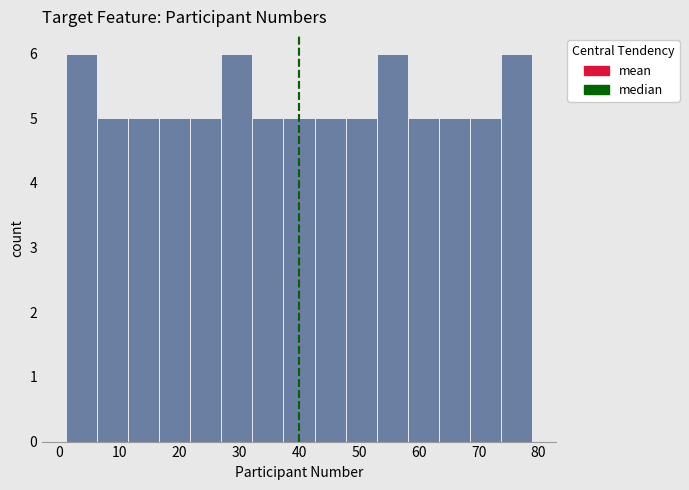

Reading left to right, list every bar in this chart as the range it spans on the x-axis followed by its height. Neither the bar edges nor the heights are printed on the chart, so give them approximately, as read against the axes.

1.0 to 6.2: 6
6.2 to 11.4: 5
11.4 to 16.6: 5
16.6 to 21.8: 5
21.8 to 27.0: 5
27.0 to 32.2: 6
32.2 to 37.4: 5
37.4 to 42.6: 5
42.6 to 47.8: 5
47.8 to 53.0: 5
53.0 to 58.2: 6
58.2 to 63.4: 5
63.4 to 68.6: 5
68.6 to 73.8: 5
73.8 to 79.0: 6